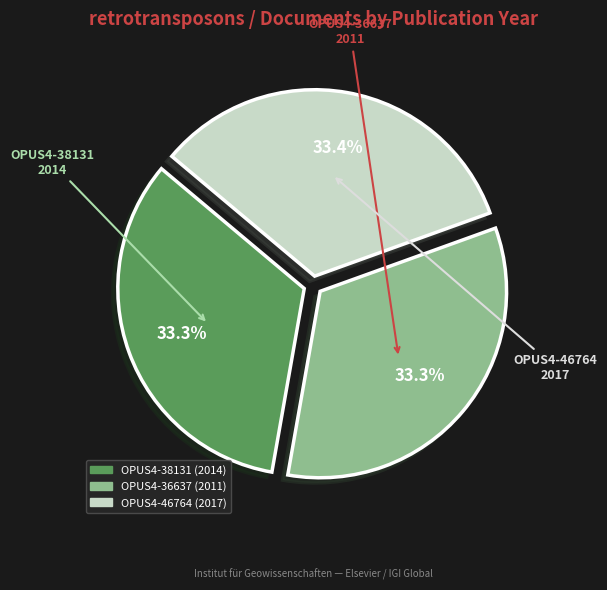

What is the ratio of the value at OPUS4-46764 to the value at OPUS4-38131?

1.0